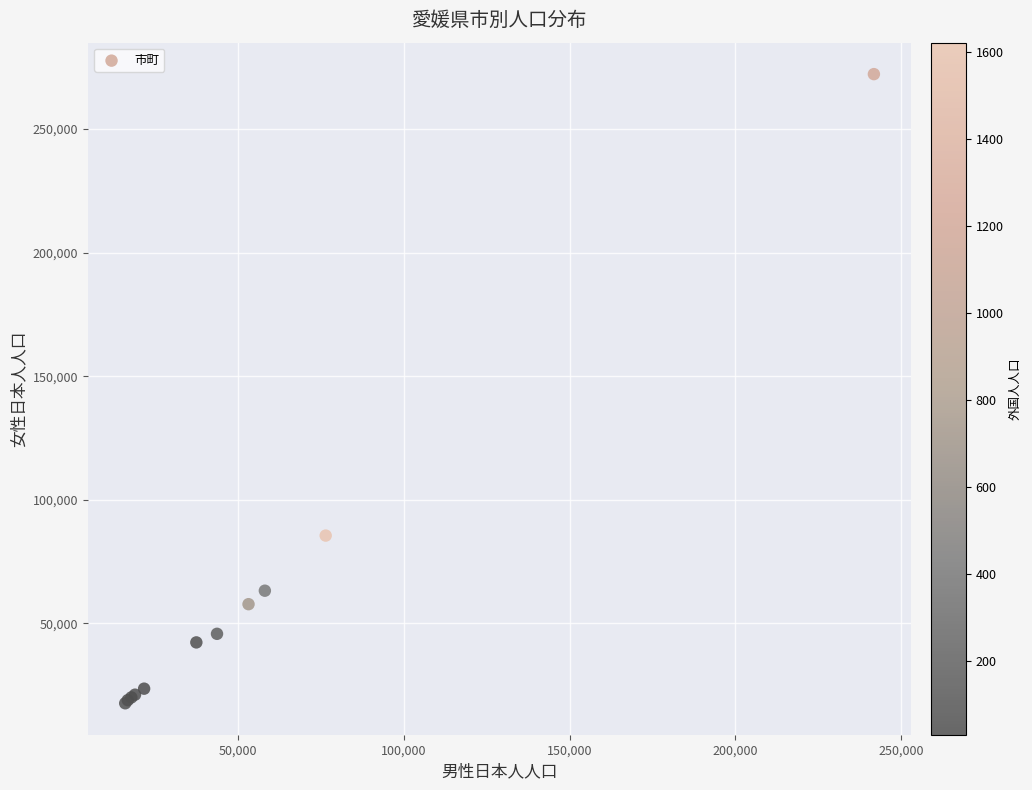

What Y value in the scatter plot is closest to 144963?

85540